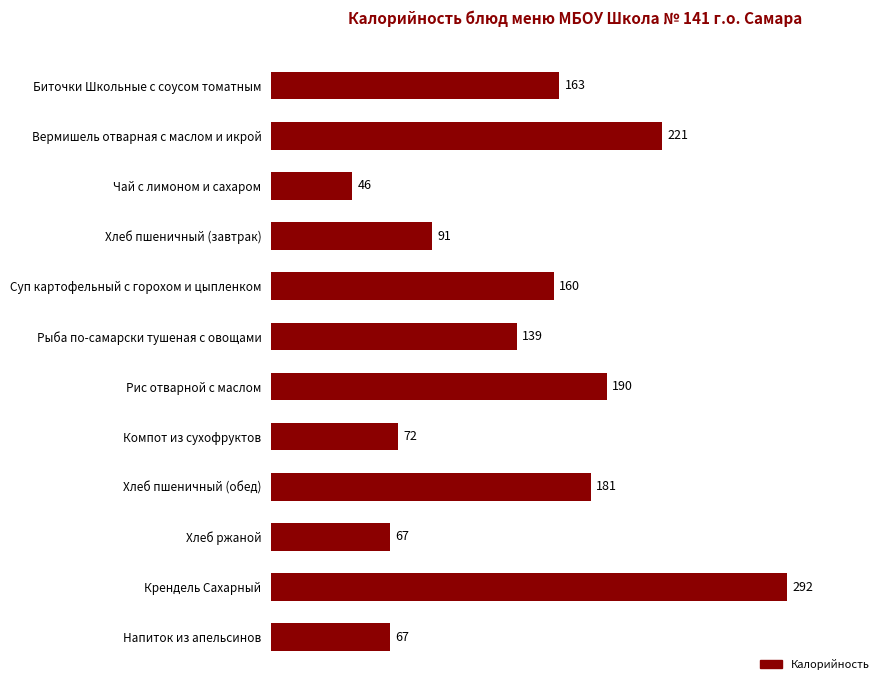

Approximately how many times larger is the value at Вермишель отварная с маслом и икрой compared to Рыба по-самарски тушеная с овощами?

1.6